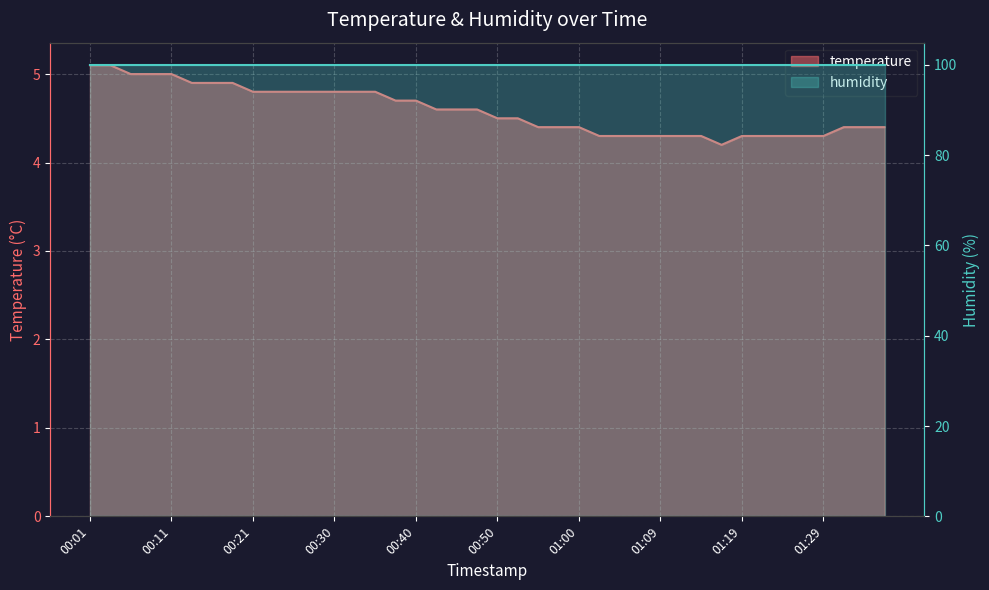

Does the chart display data point markers on the line(s)?

No